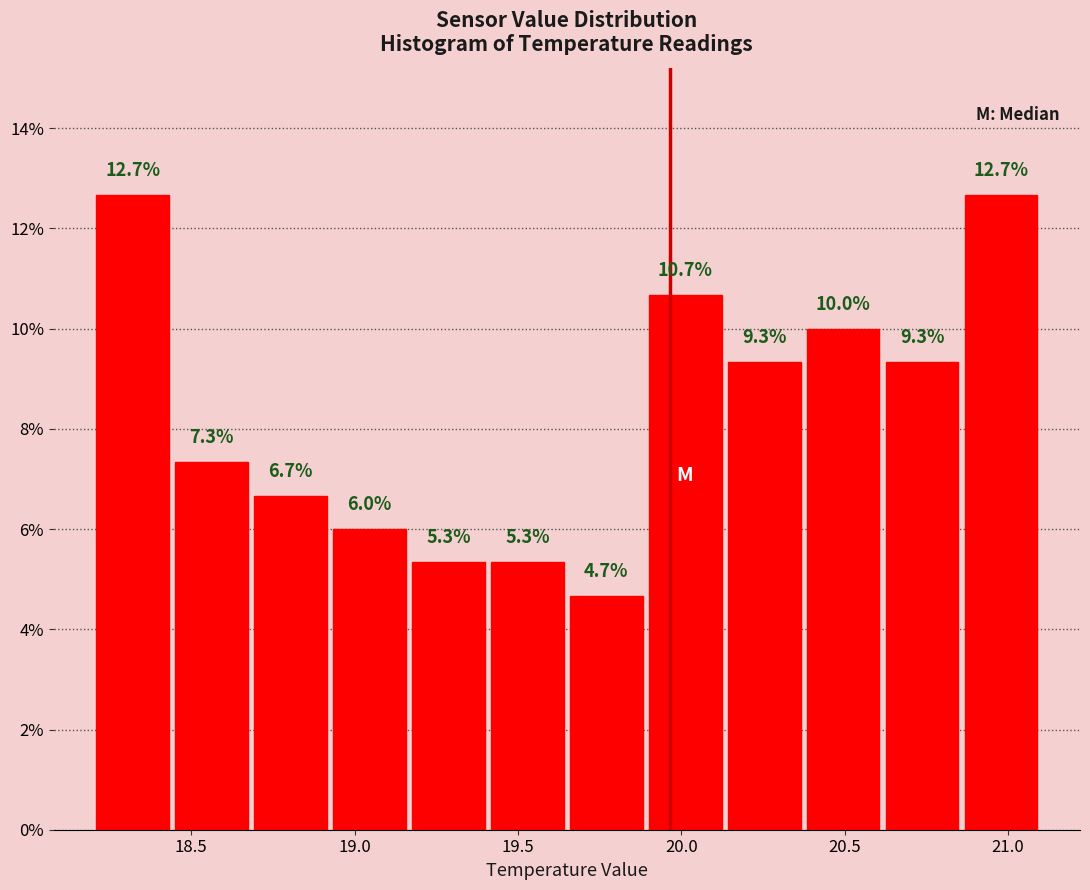

Reading left to right, list every bar in this chart as the range it spans on the x-axis followed by its height. The bar edges are not printed on the chart, so give them approximately, as read against the axis.

18.20 to 18.45: 12.7
18.45 to 18.70: 7.3
18.70 to 18.95: 6.7
18.95 to 19.15: 6.0
19.15 to 19.40: 5.3
19.40 to 19.65: 5.3
19.65 to 19.90: 4.7
19.90 to 20.15: 10.7
20.15 to 20.40: 9.3
20.40 to 20.60: 10.0
20.60 to 20.85: 9.3
20.85 to 21.10: 12.7